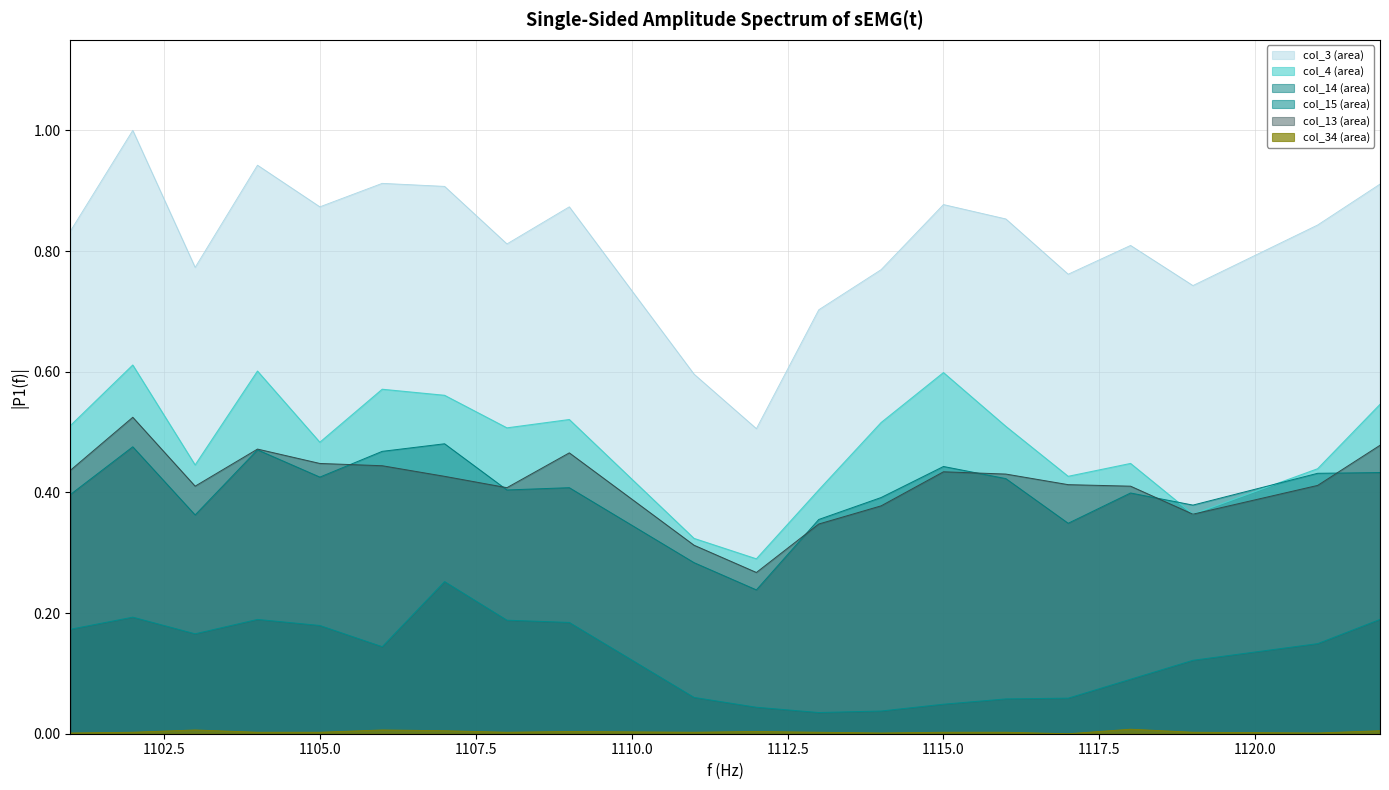

Reading left to right, what are all the values shown in this chart?

col_3: 1101=0.8	1102=1.0	1103=0.8	1104=0.9	1105=0.9	1106=0.9	1107=0.9	1108=0.8	1109=0.9	1111=0.6	1112=0.5	1113=0.7	1114=0.8	1115=0.9	1116=0.9	1117=0.8	1118=0.8	1119=0.7	1121=0.8	1122=0.9
col_4: 1101=0.5	1102=0.6	1103=0.4	1104=0.6	1105=0.5	1106=0.6	1107=0.6	1108=0.5	1109=0.5	1111=0.3	1112=0.3	1113=0.4	1114=0.5	1115=0.6	1116=0.5	1117=0.4	1118=0.4	1119=0.4	1121=0.4	1122=0.5
col_14: 1101=0.4	1102=0.5	1103=0.4	1104=0.5	1105=0.4	1106=0.5	1107=0.5	1108=0.4	1109=0.4	1111=0.3	1112=0.2	1113=0.4	1114=0.4	1115=0.4	1116=0.4	1117=0.3	1118=0.4	1119=0.4	1121=0.4	1122=0.4
col_15: 1101=0.2	1102=0.2	1103=0.2	1104=0.2	1105=0.2	1106=0.1	1107=0.3	1108=0.2	1109=0.2	1111=0.1	1112=0.0	1113=0.0	1114=0.0	1115=0.0	1116=0.1	1117=0.1	1118=0.1	1119=0.1	1121=0.1	1122=0.2
col_13: 1101=0.4	1102=0.5	1103=0.4	1104=0.5	1105=0.4	1106=0.4	1107=0.4	1108=0.4	1109=0.5	1111=0.3	1112=0.3	1113=0.3	1114=0.4	1115=0.4	1116=0.4	1117=0.4	1118=0.4	1119=0.4	1121=0.4	1122=0.5
col_34: 1101=0.0	1102=0.0	1103=0.0	1104=0.0	1105=0.0	1106=0.0	1107=0.0	1108=0.0	1109=0.0	1111=0.0	1112=0.0	1113=0.0	1114=0.0	1115=0.0	1116=0.0	1117=0.0	1118=0.0	1119=0.0	1121=0.0	1122=0.0